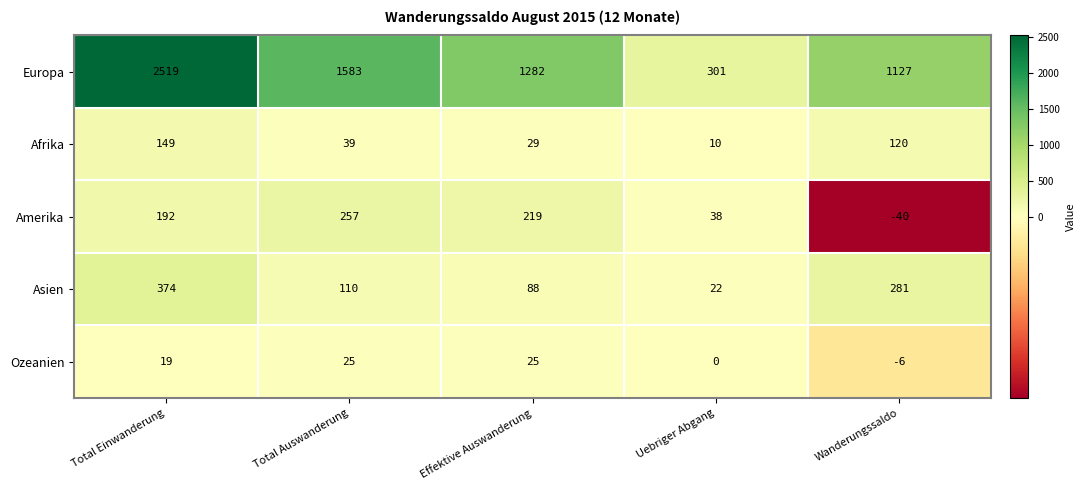

Rank the series at Total Auswanderung from highest to lowest value.

Europa, Amerika, Asien, Afrika, Ozeanien